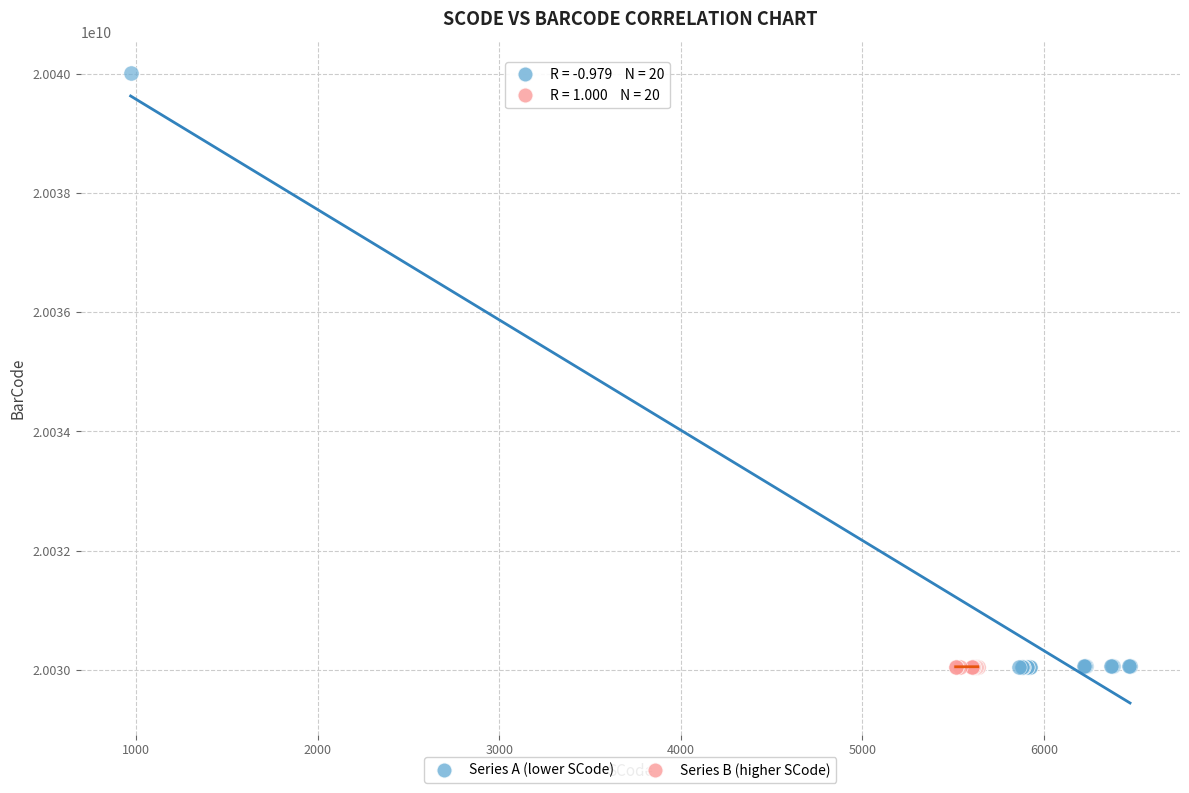

Which series has the widest spread of Y values?

Series A (lower SCode)